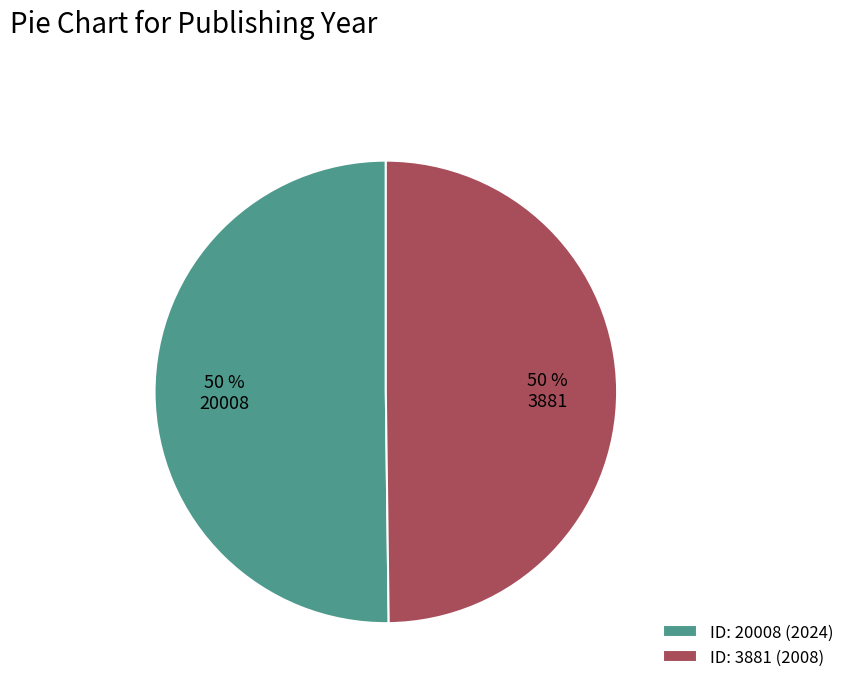

Is the sum of ID: 20008 (2024) and ID: 3881 (2008) greater than half?

Yes